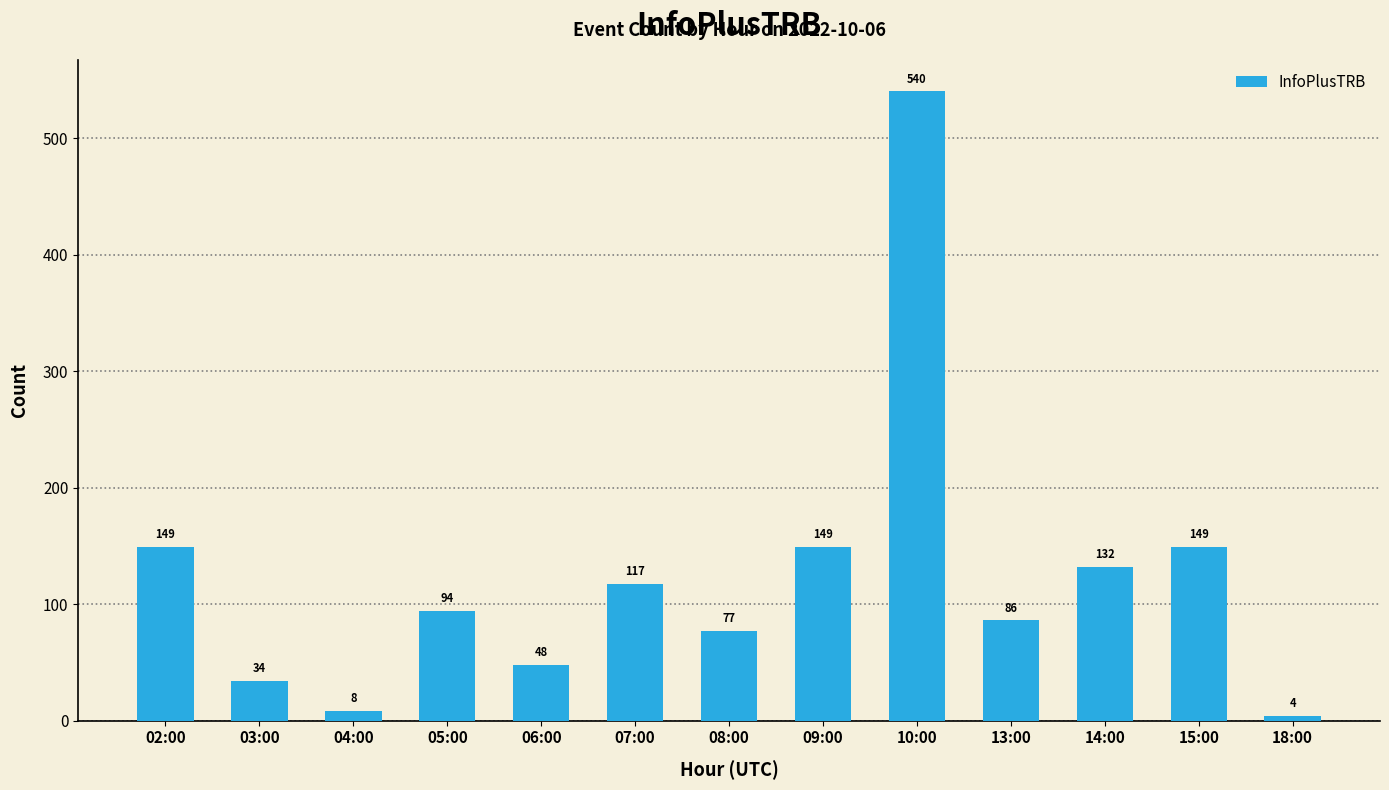

What position from the left is 09:00?

8